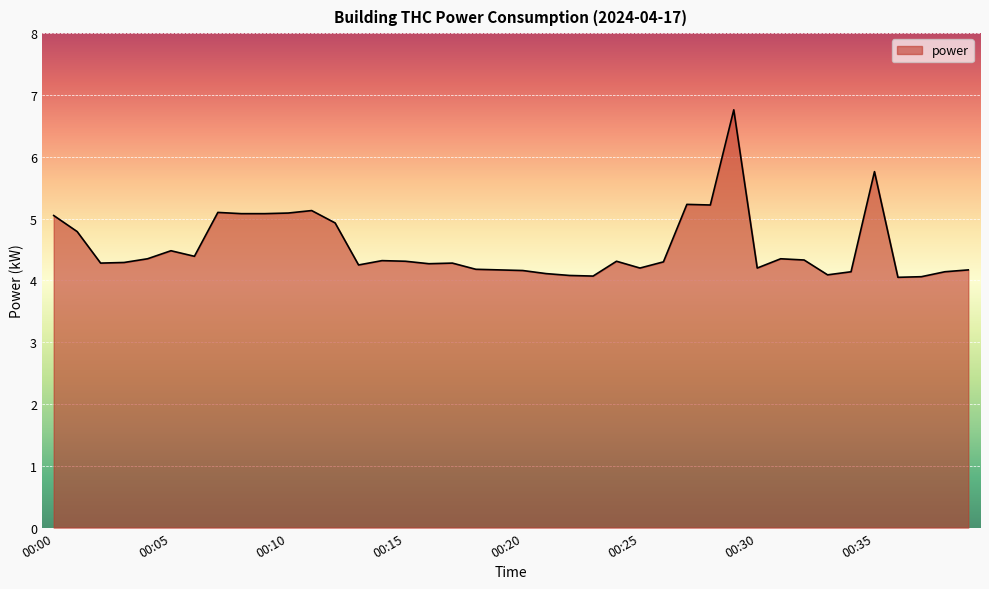

How many lines are shown in the chart?

1